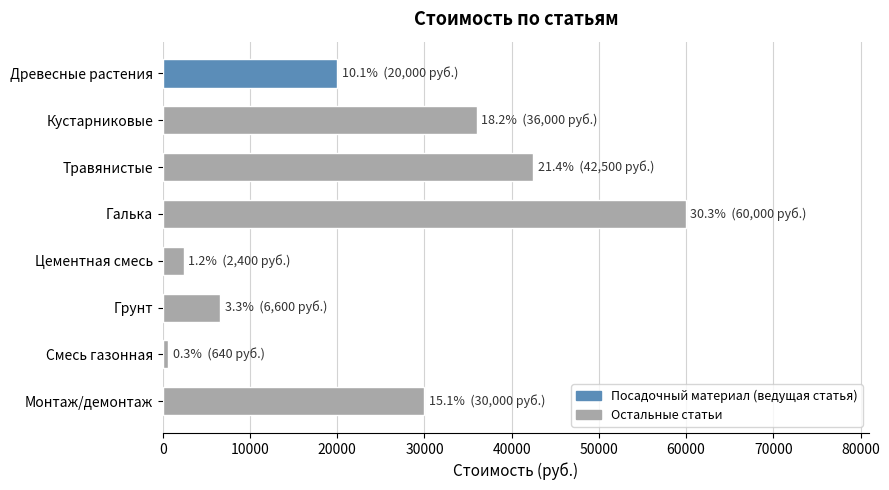

What is the change in value from Древесные растения to Травянистые?

+22500